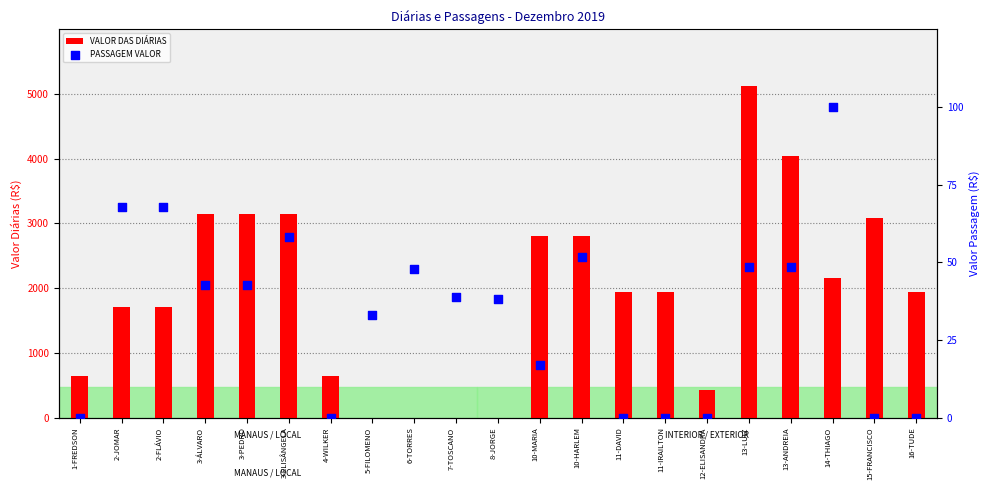

Which series reaches the minimum Y coordinate?

VALOR DAS DIÁRIAS